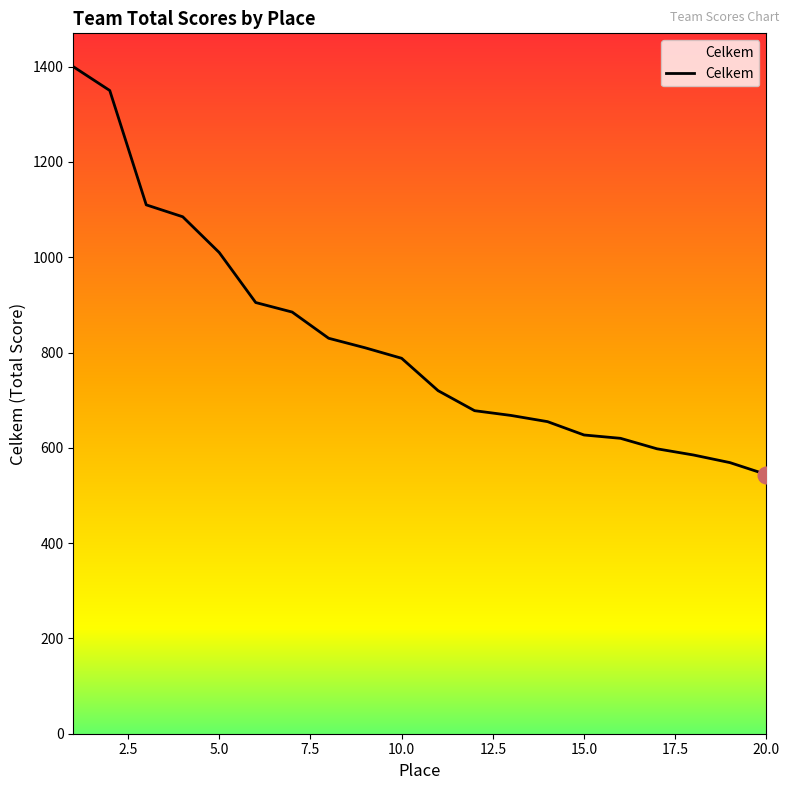

Does the chart have visible grid lines?

No